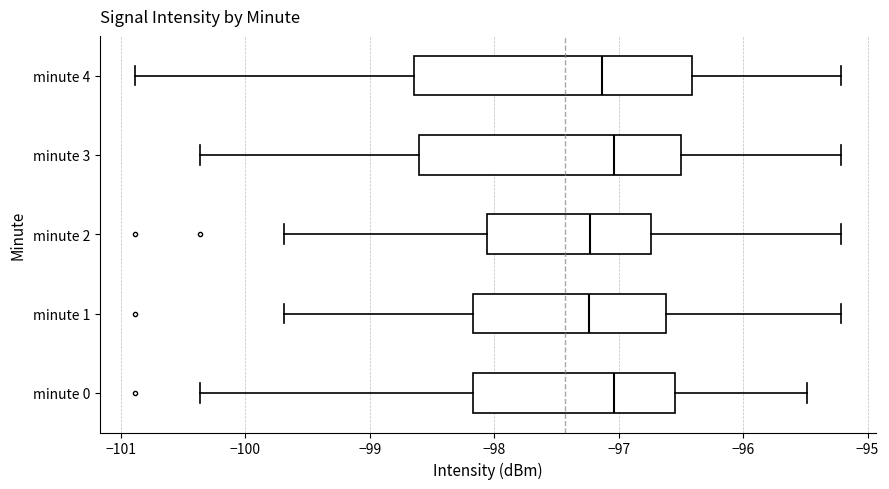

Where does the median line of the box for minute 0 sit on the x-axis? The values are not printed on the chart, so give them approximately, as read against the axis.

-97.0